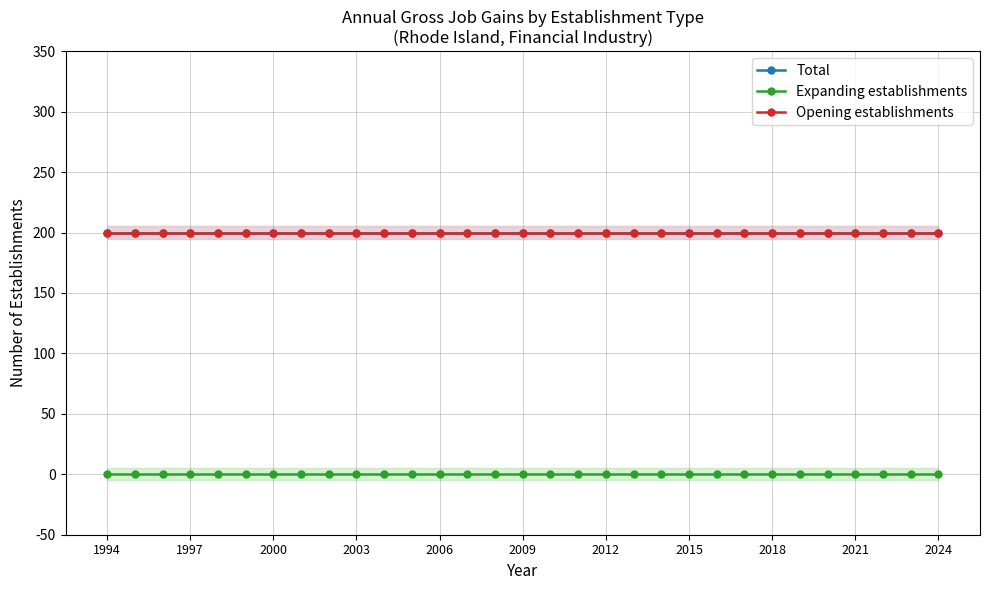

Which series has the largest total across all categories?

Total